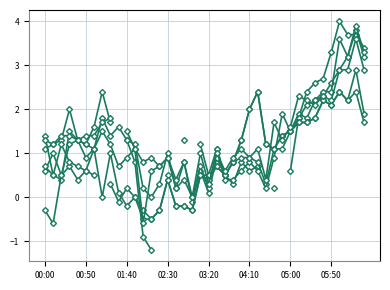

The col_34 series shows 0.1 at 03:20. True or false?

True